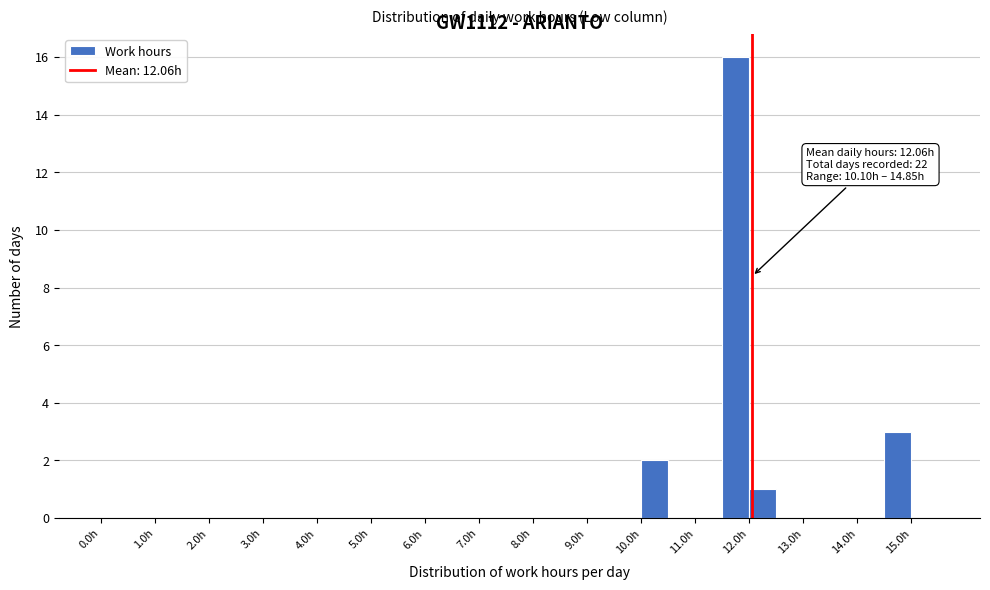

Over which range of the x-axis is the bar tallest?

11.5 to 12.0